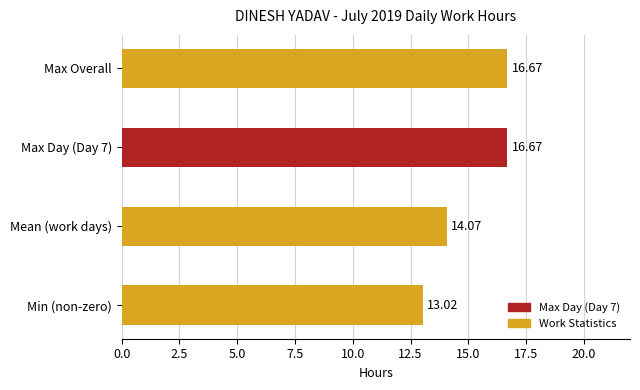

Which has a higher value, Max Day (Day 7) or Mean (work days)?

Max Day (Day 7)